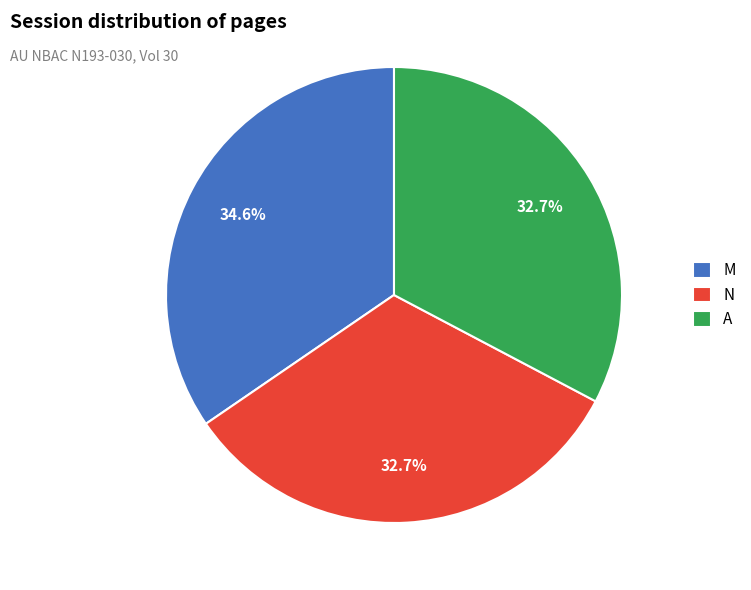

What is the ratio of the value at A to the value at M?

0.9